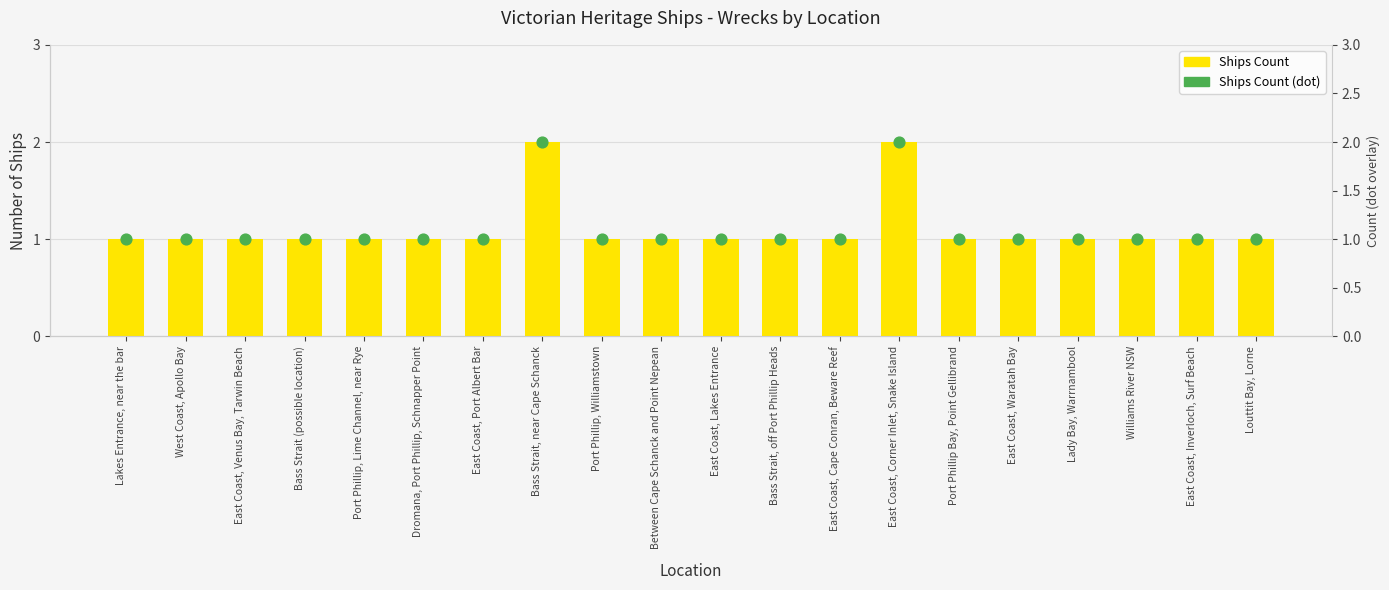

Is the value of Ships Count at Bass Strait, near Cape Schanck greater than the value of Ships Count (dot) at Bass Strait, off Port Phillip Heads?

Yes